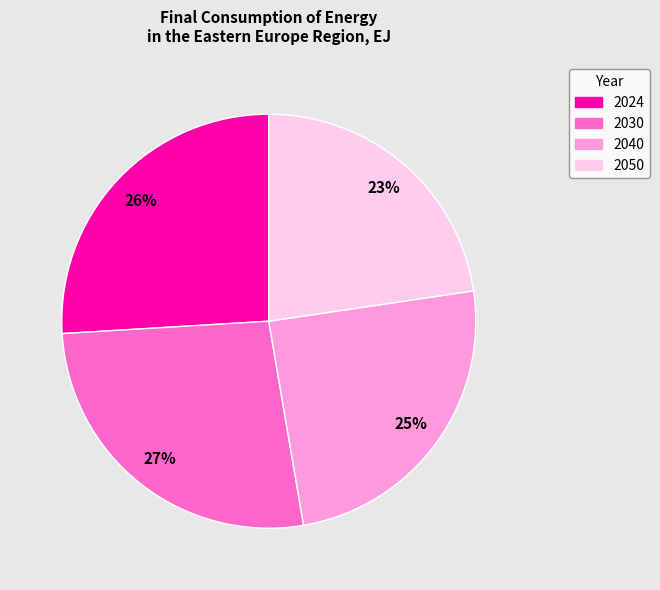

Is there a majority slice in this chart?

No